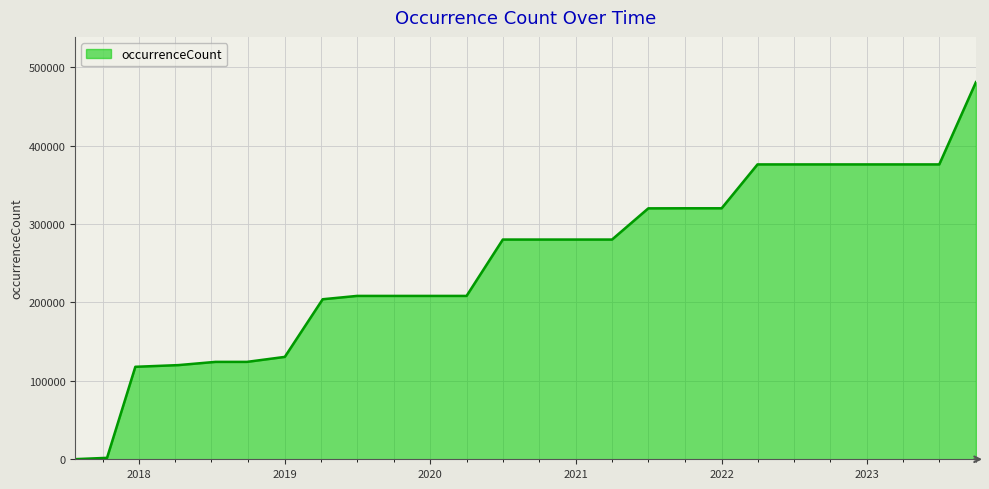

How many lines are shown in the chart?

1